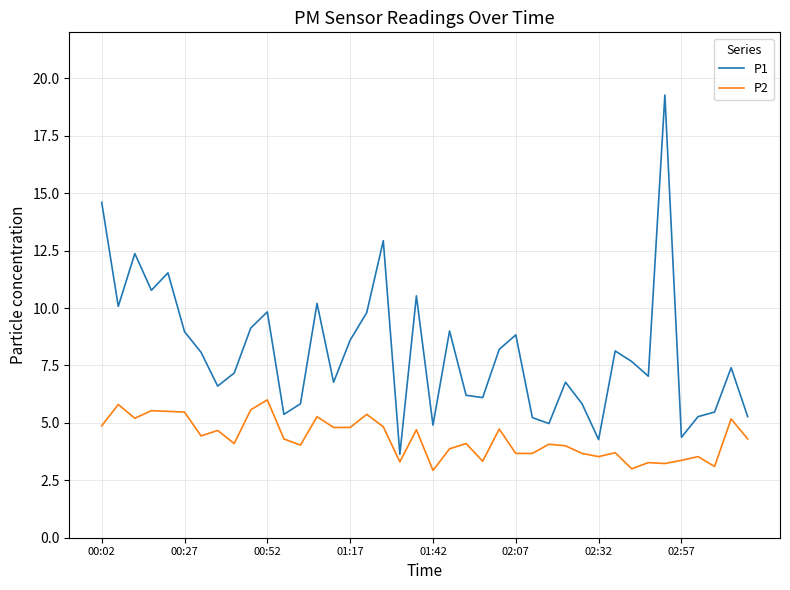

What is the difference between the maximum and minimum values in the P1 series?

15.6